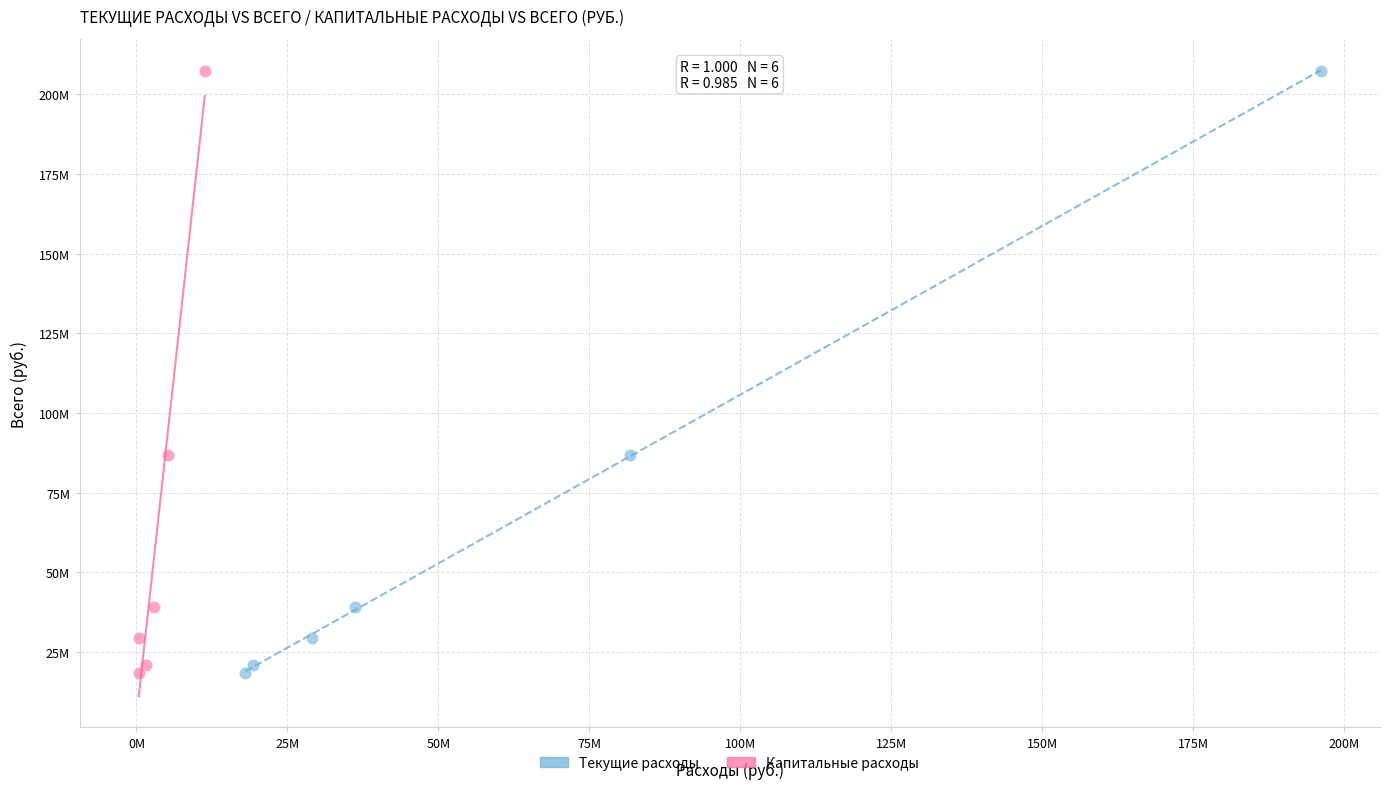

What are all the series names shown in the legend?

Текущие расходы, Капитальные расходы